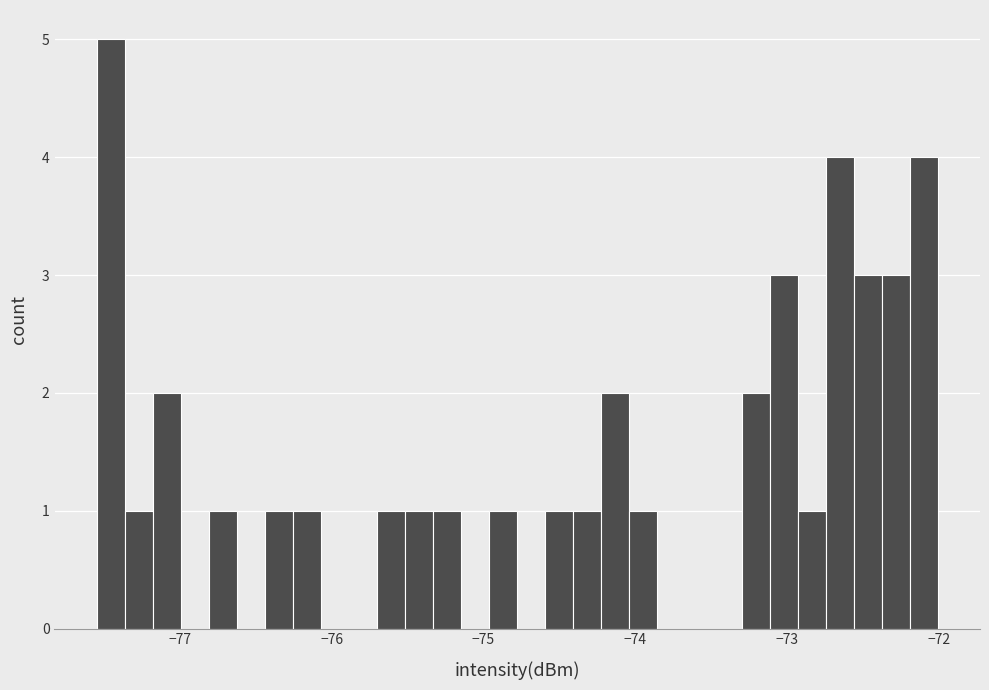

Around what value on the x-axis is the tallest bar? Give the approximate position of its centre, as read against the axis.

-77.5